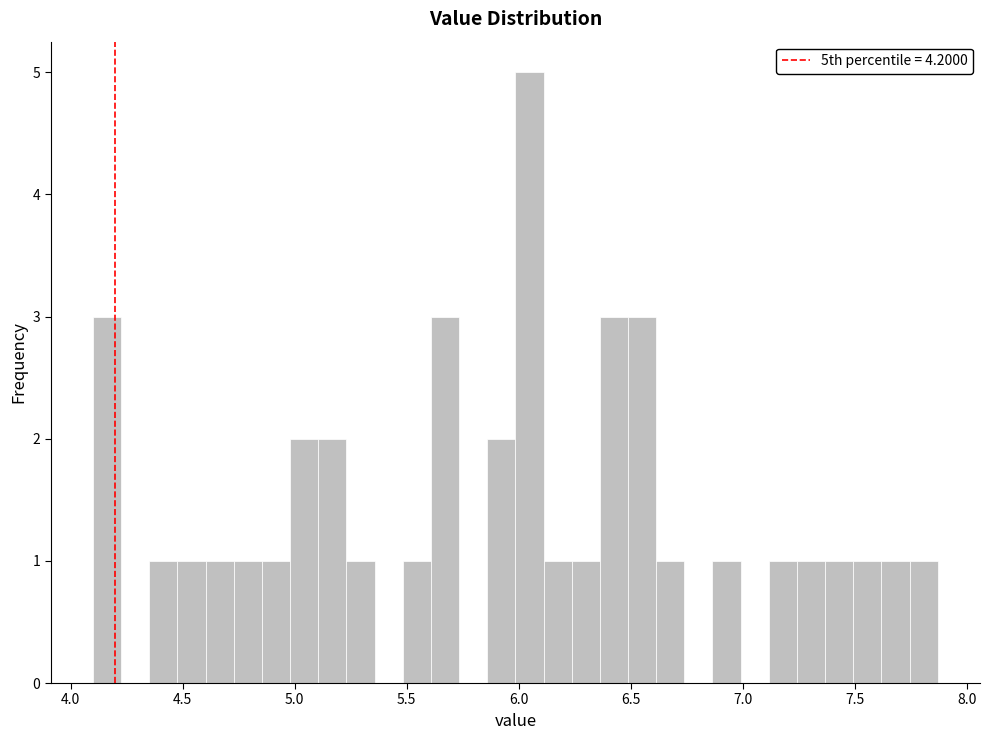

Around what value on the x-axis is the tallest bar? Give the approximate position of its centre, as read against the axis.

6.05